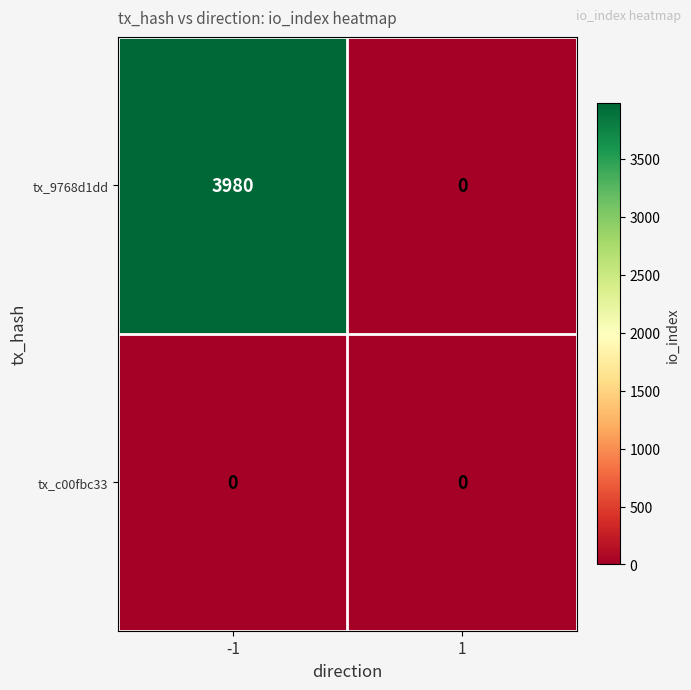

Rank the series by their average value, from lowest to highest.

tx_c00fbc33, tx_9768d1dd